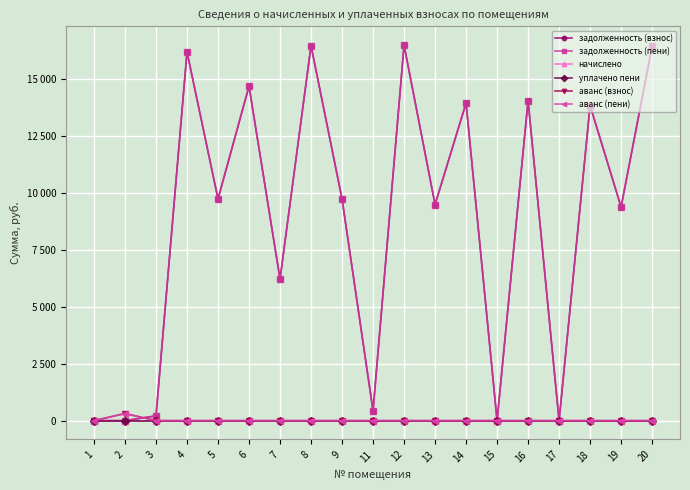

True or false: аванс (взнос) has a value of 217.3 at 16.

False